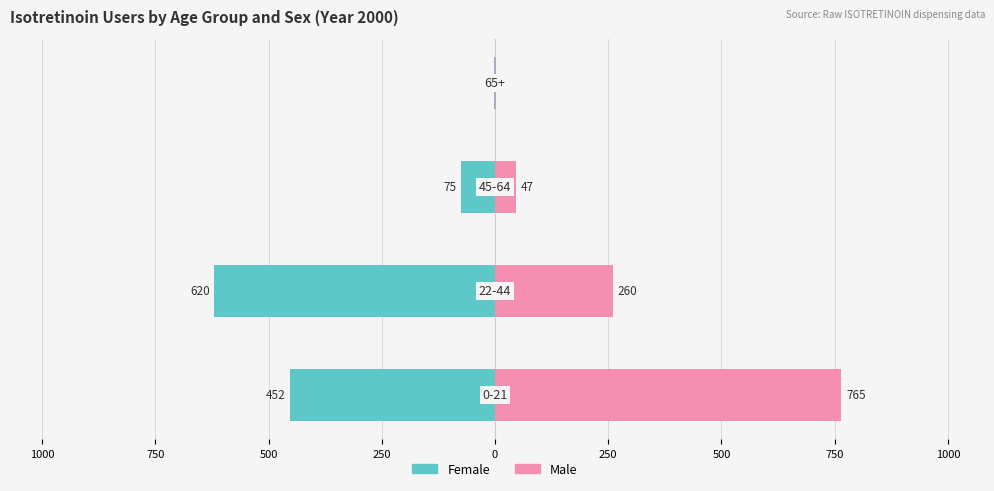

What is the greatest value displayed?

765